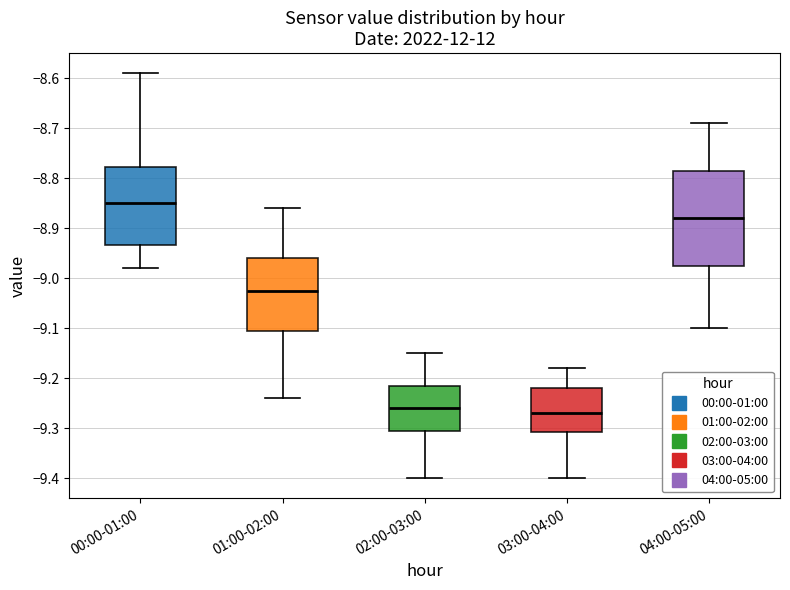

Which box is the tallest, from its lower edge to its upper edge?

04:00-05:00